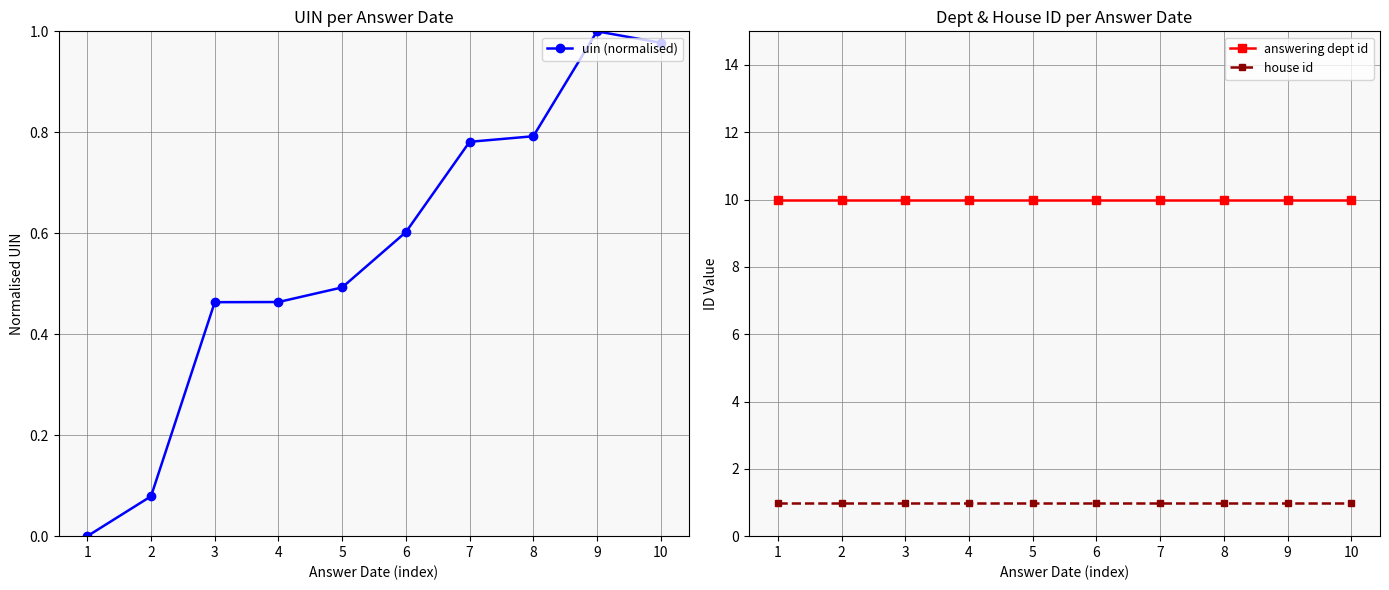

True or false: answering dept id has more than 2 interior local peaks.

False